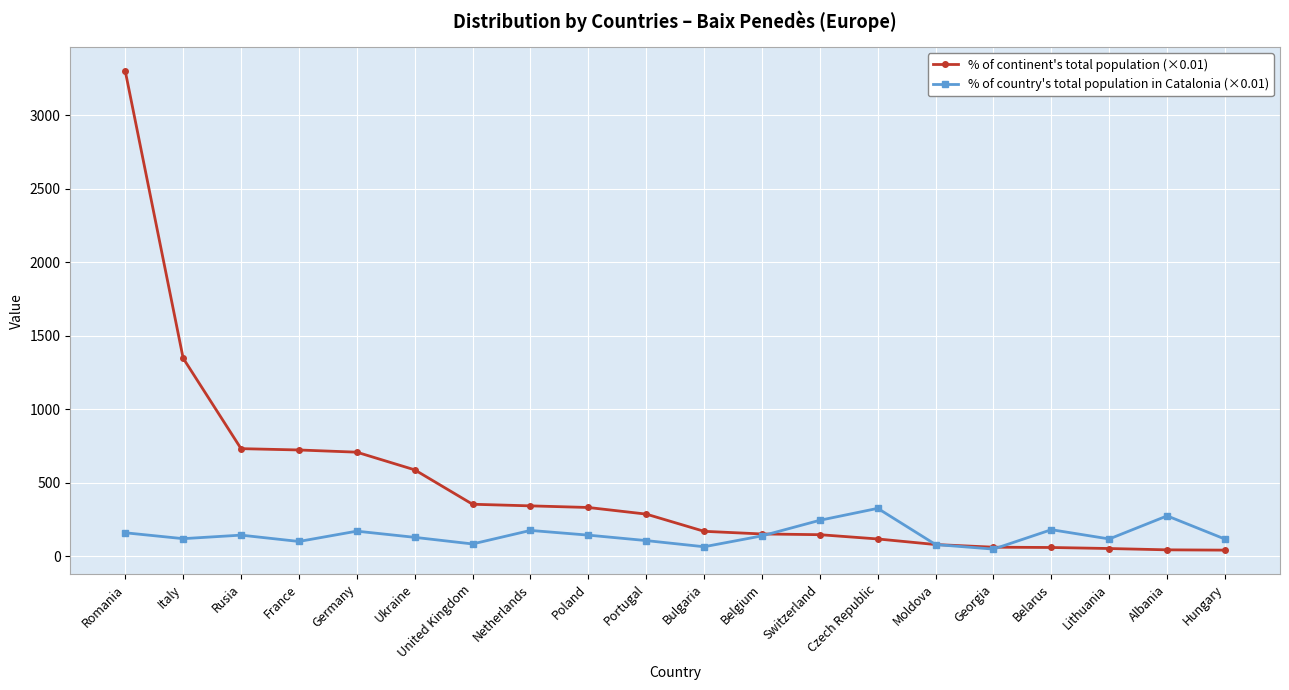

What position from the left is Georgia?

16